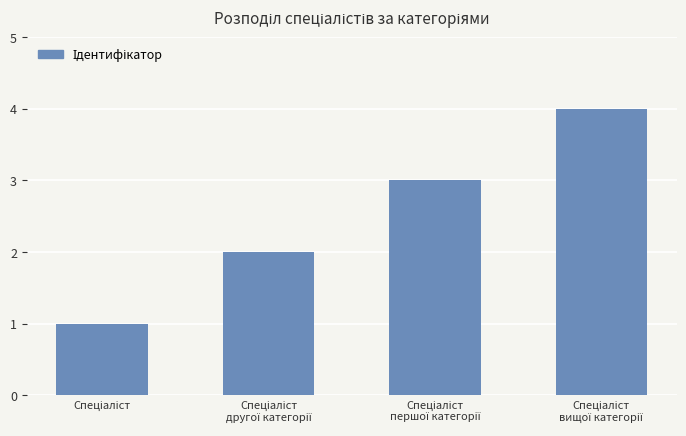

What is the sum of all values?

10